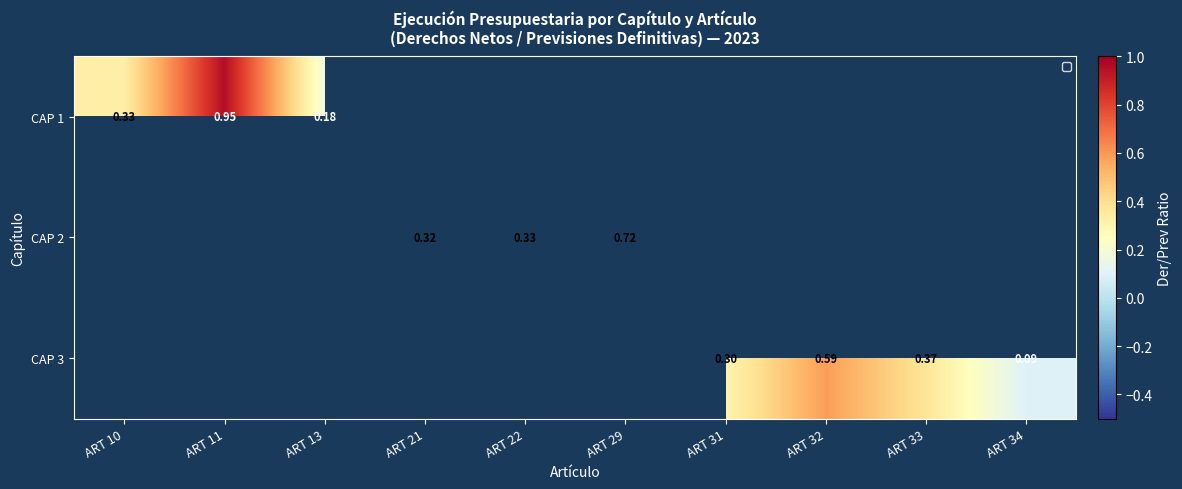

List the series in order of their overall mean, highest first.

CAP 1, CAP 2, CAP 3